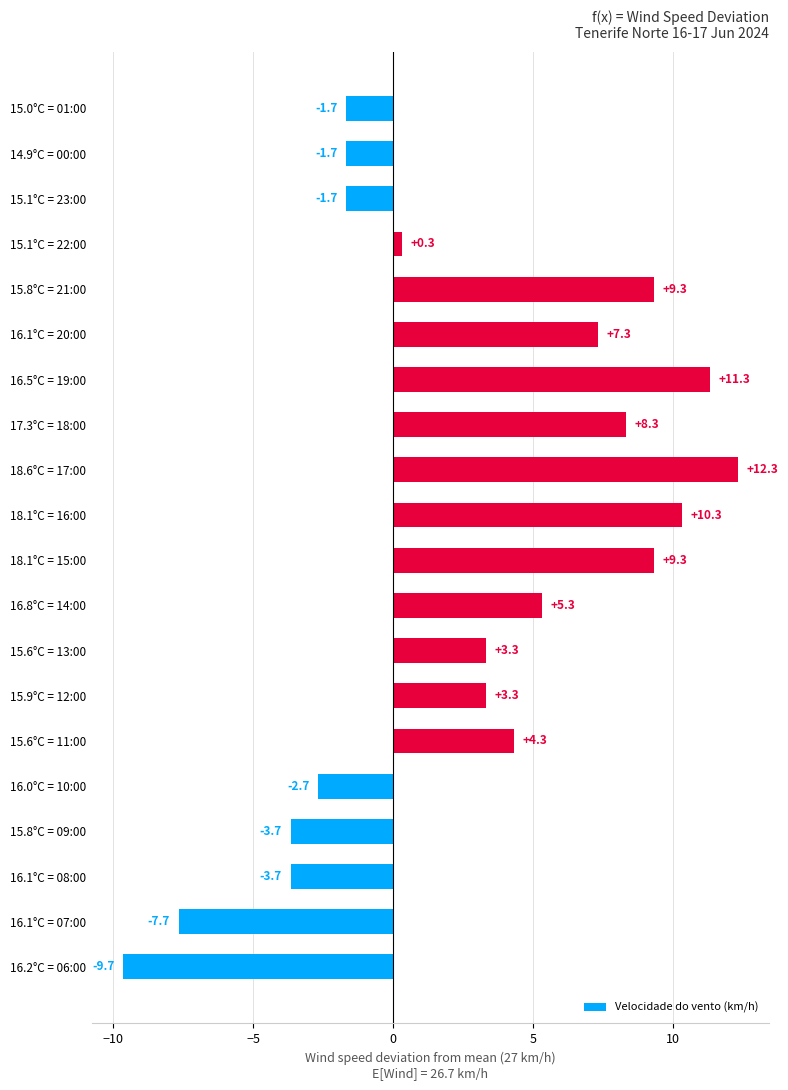

The chart shows a value of 3.3 at 15.6°C = 13:00. True or false?

True